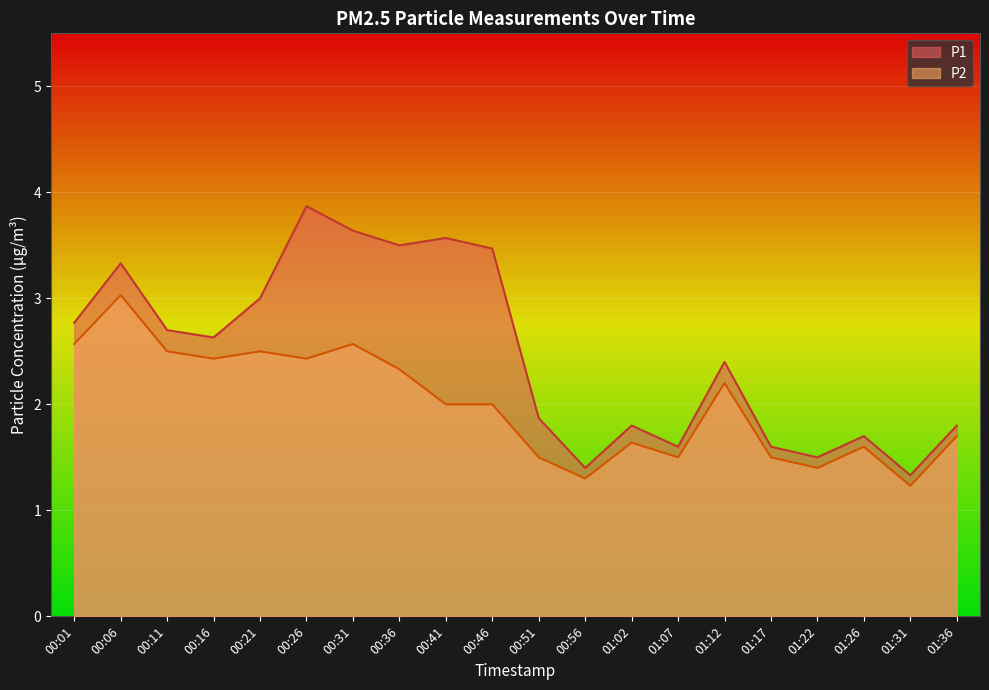

What is the label of the 17th point from the left?

01:22